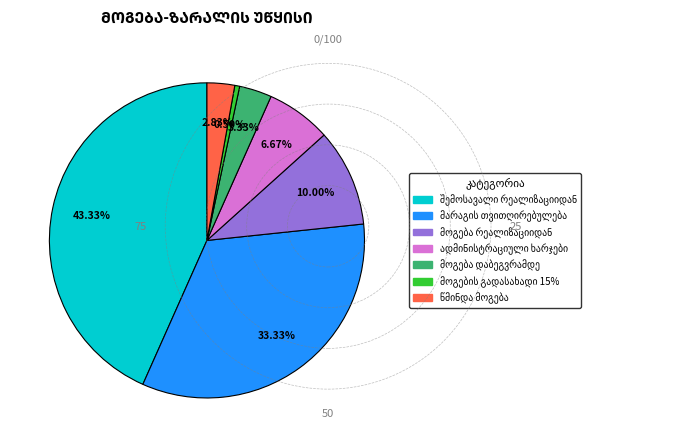

Is there a majority slice in this chart?

No